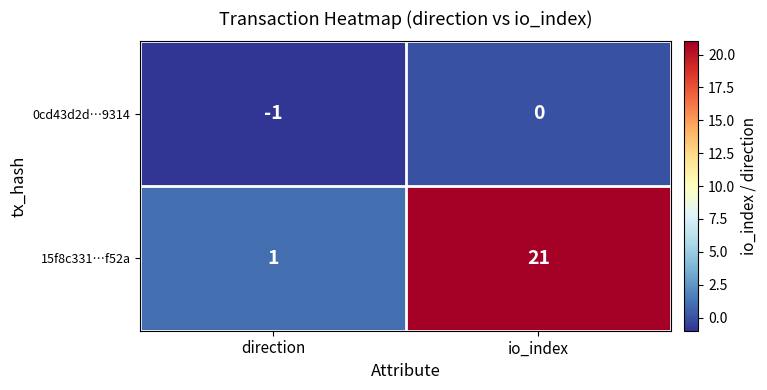

Rank the series by their average value, from lowest to highest.

0cd43d2d…9314, 15f8c331…f52a